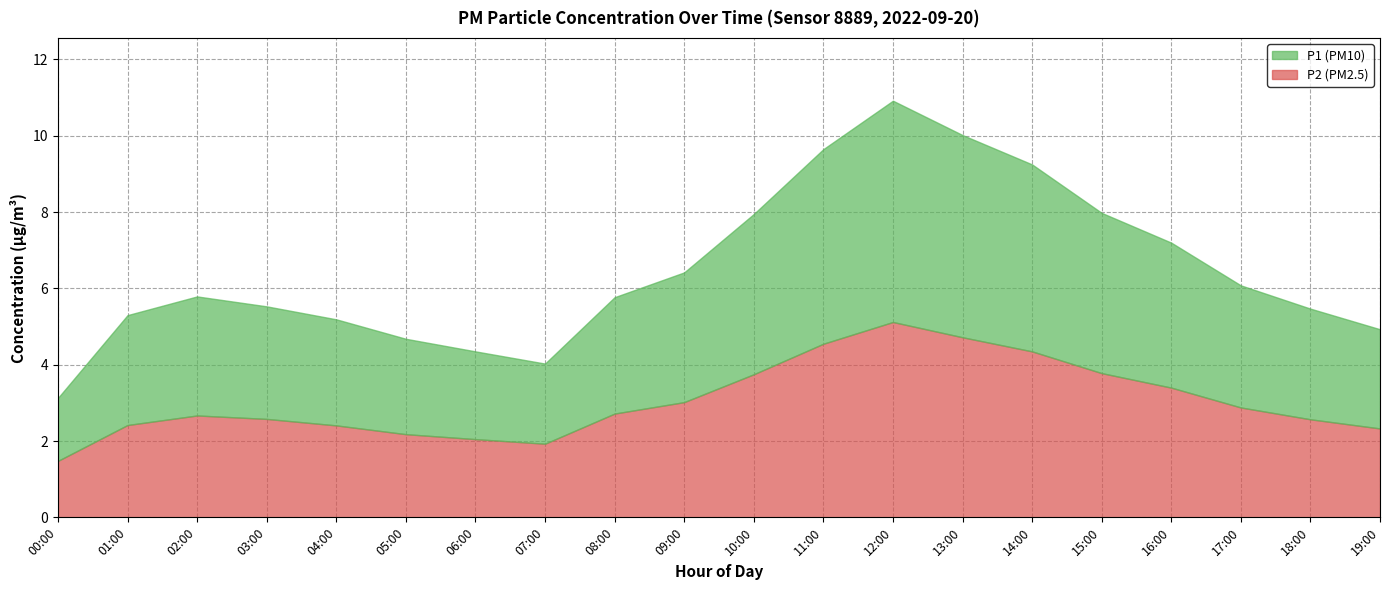

What are all the series names shown in the legend?

P1, P2